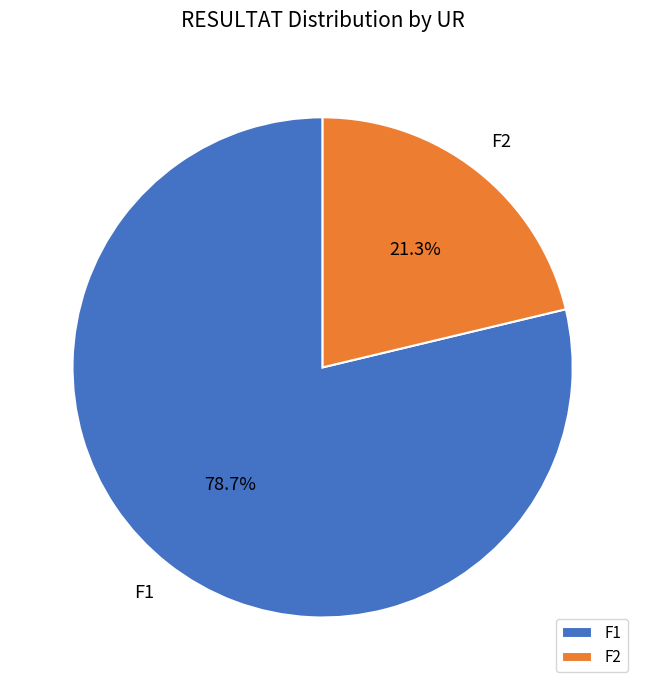

Rank the categories by value from lowest to highest.

F2, F1